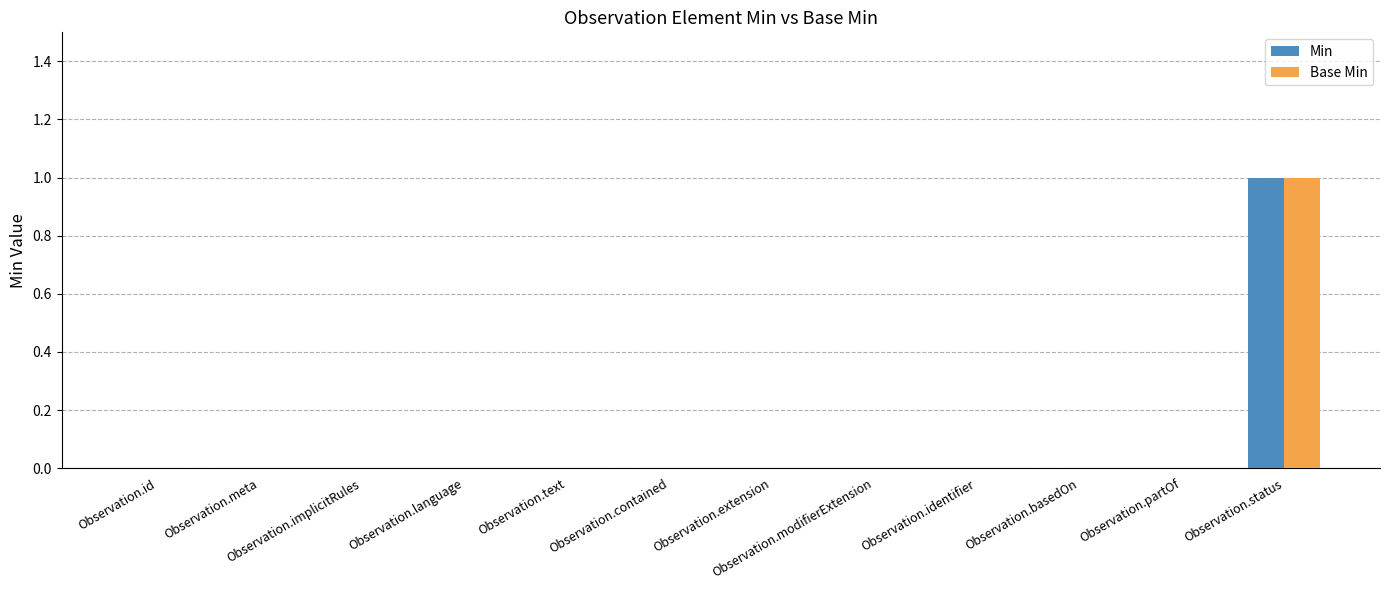

Is the value of Min at Observation.status greater than the value of Base Min at Observation.partOf?

Yes